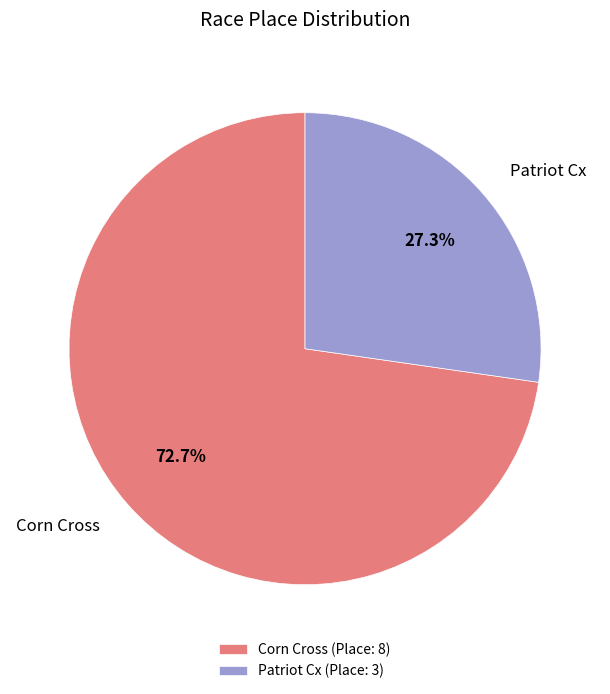

Is the sum of Patriot Cx and Corn Cross greater than half?

Yes